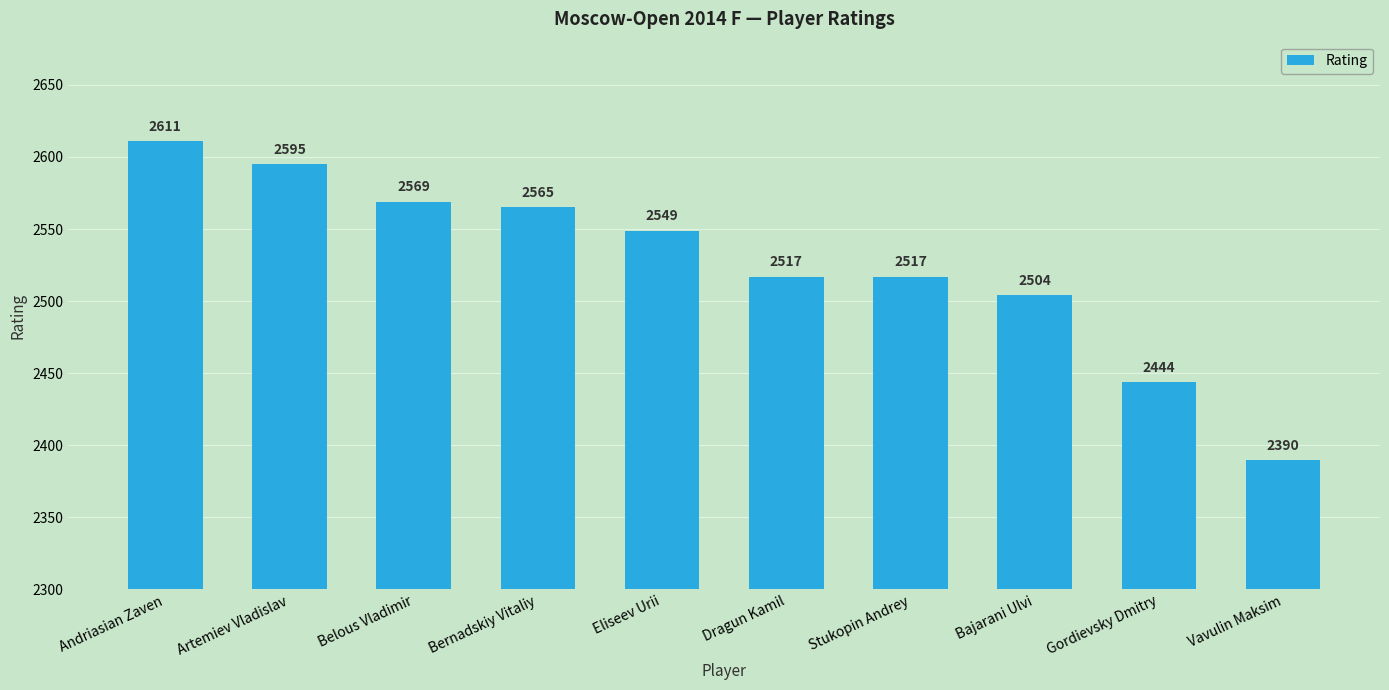

Count the number of data series in this chart.

1